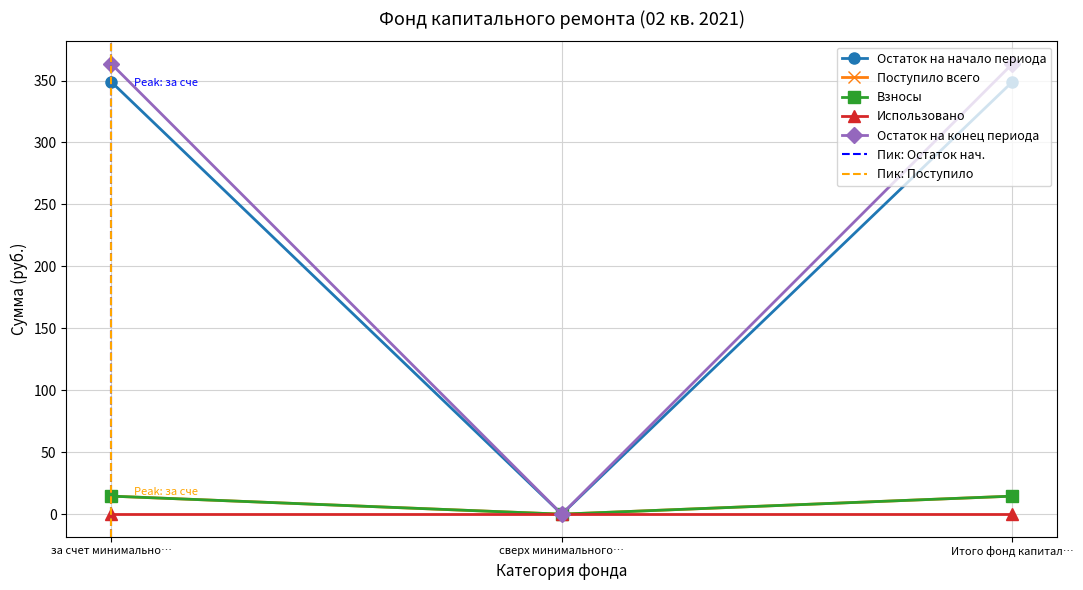

What is the maximum value shown in the chart?

363.4